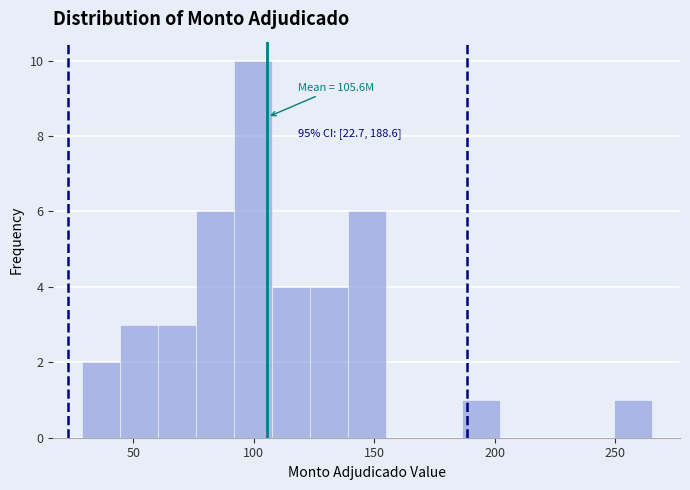

Read against the x-axis, roughly where is the centre of the tallest bar?

100